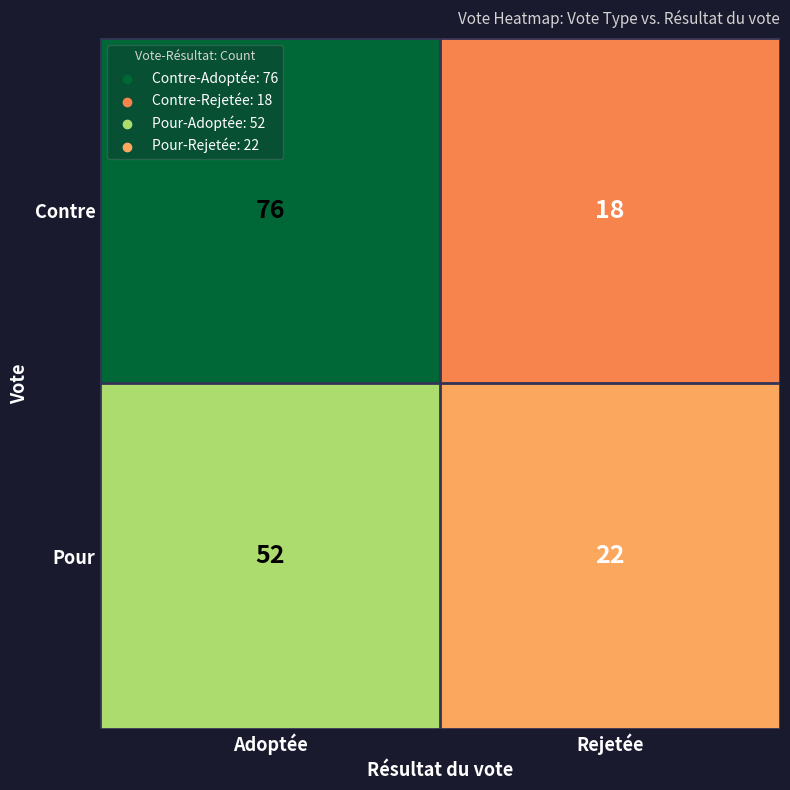

What value does the Contre series have at Rejetée, to the nearest 10?

20